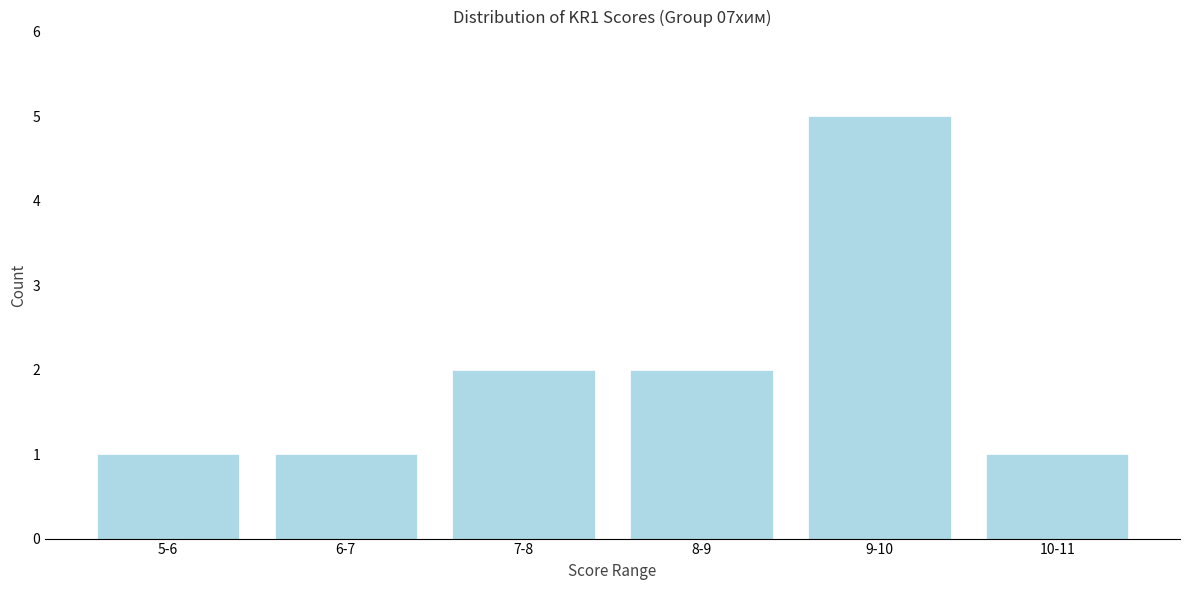

Reading left to right, what are all the values shown in this chart?

1	1	2	2	5	1